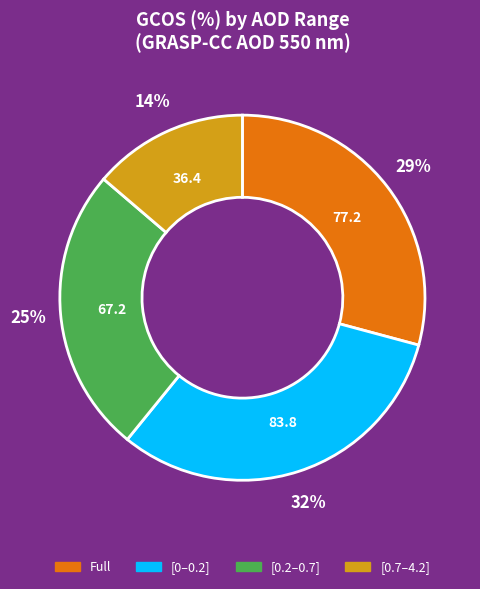

Do [0.2–0.7] and Full together represent more than half of the pie?

Yes